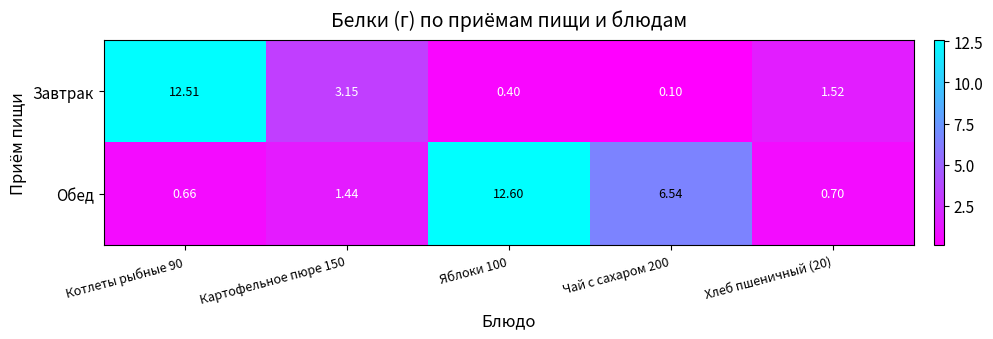

Which series has the widest spread of values?

Завтрак